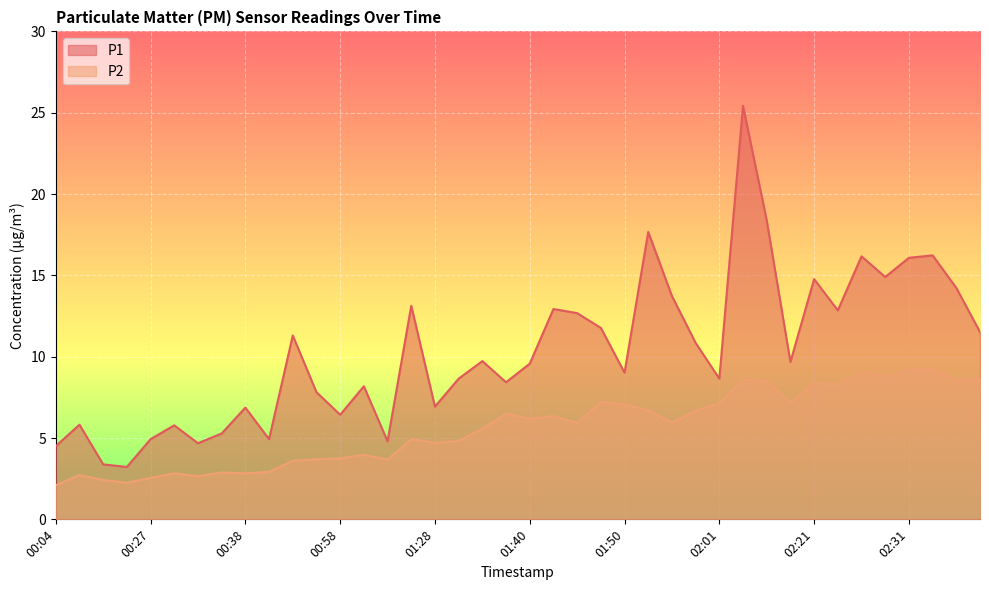

What is the approximate value of P1 at 02:13?

18.4